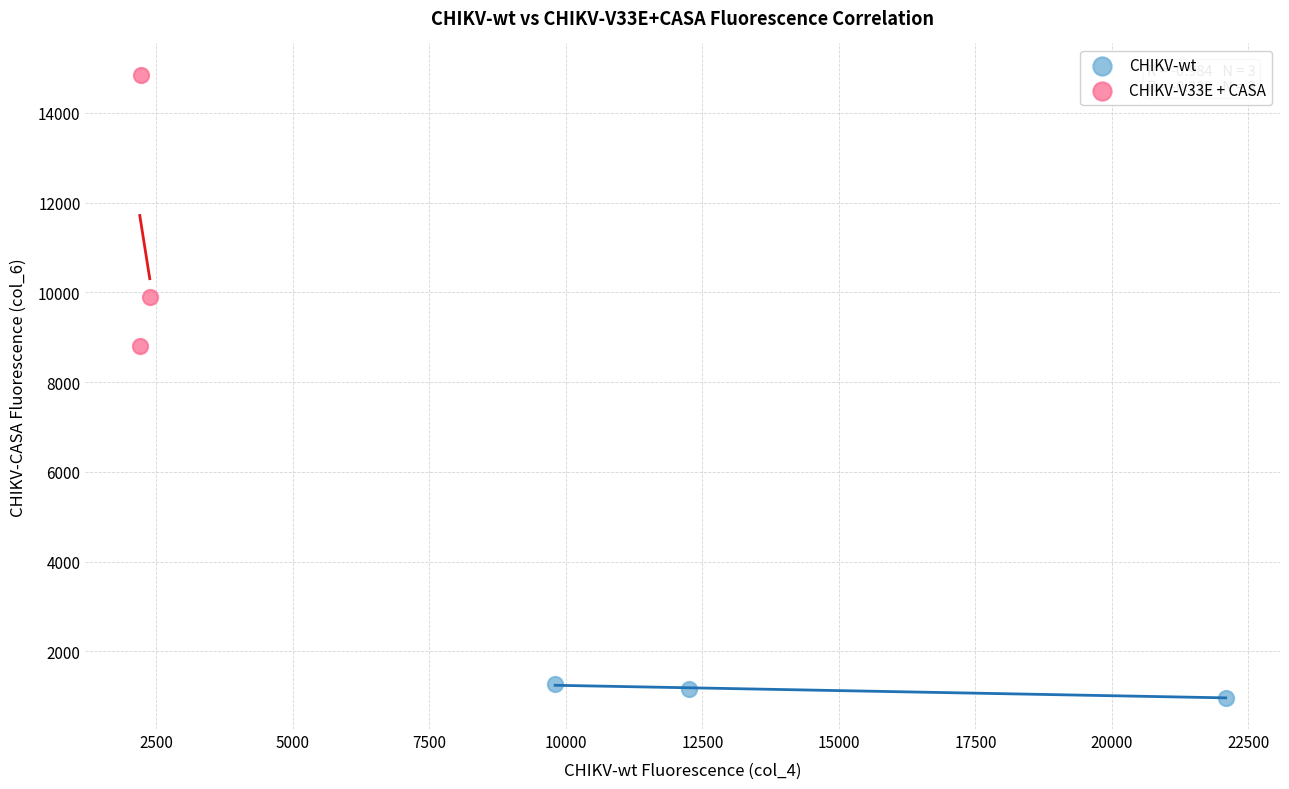

Which series reaches the minimum Y coordinate?

CHIKV-wt